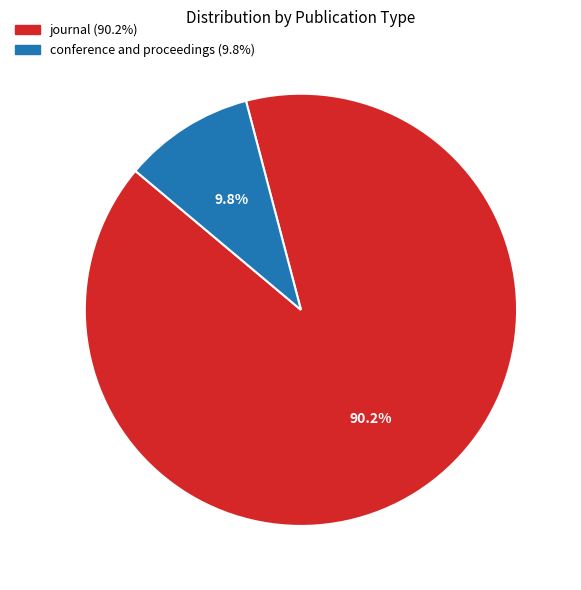

To the nearest percent, what is the difference between the largest and smallest slice percentages?

80%